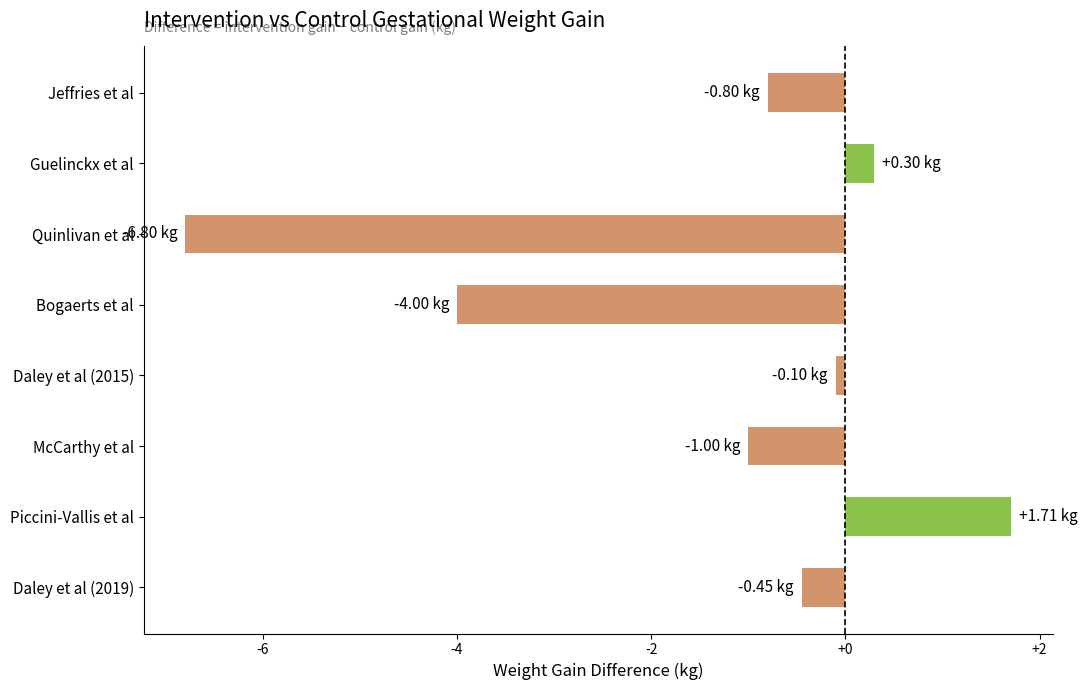

How many values are below zero?

6